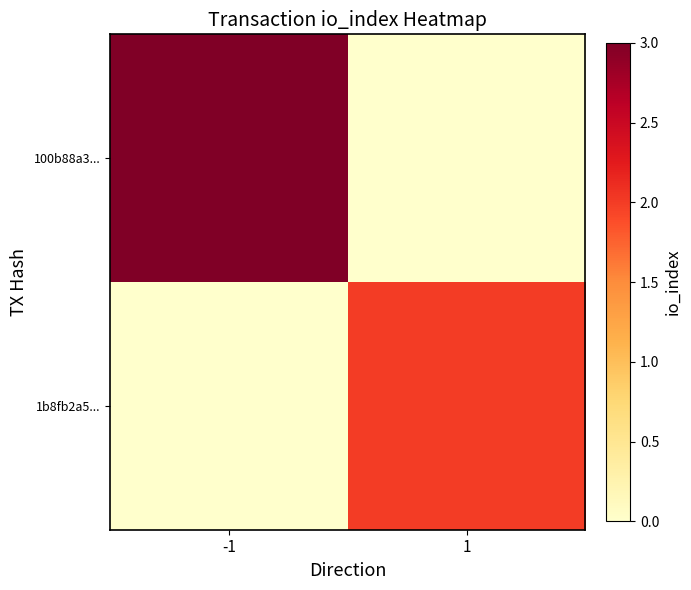

Reading left to right, extract all data points from this chart.

100b88a3...: -1=3	1=0
1b8fb2a5...: -1=0	1=2